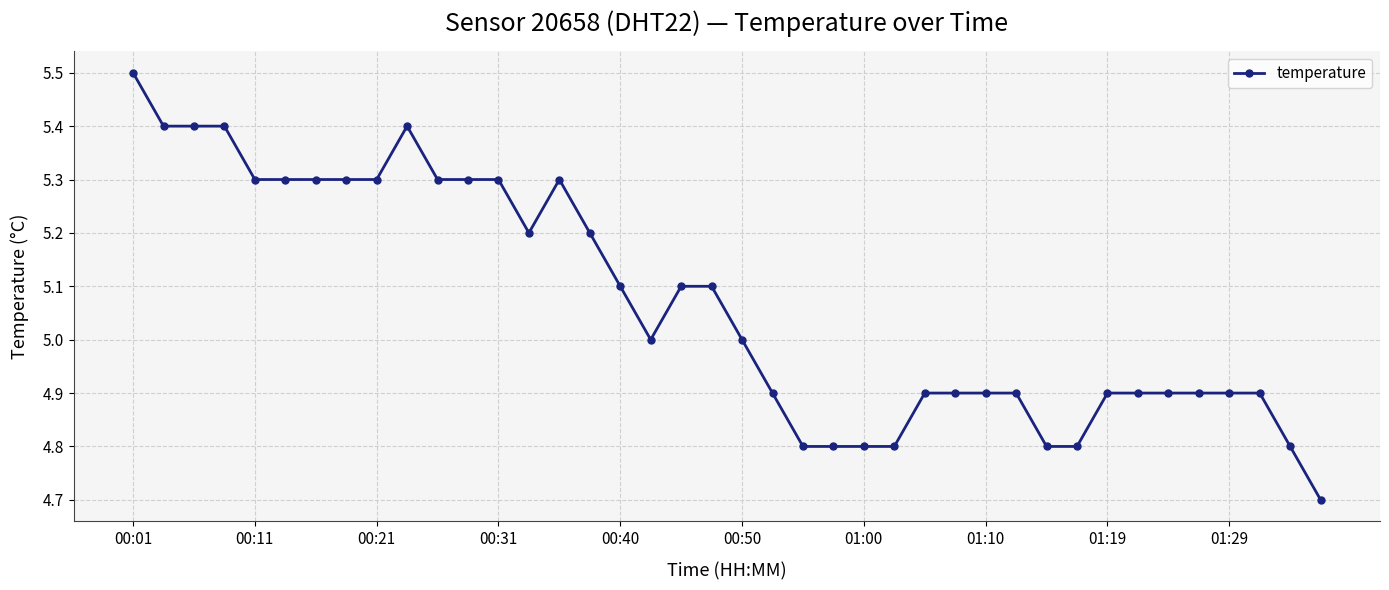

How many lines are shown in the chart?

1